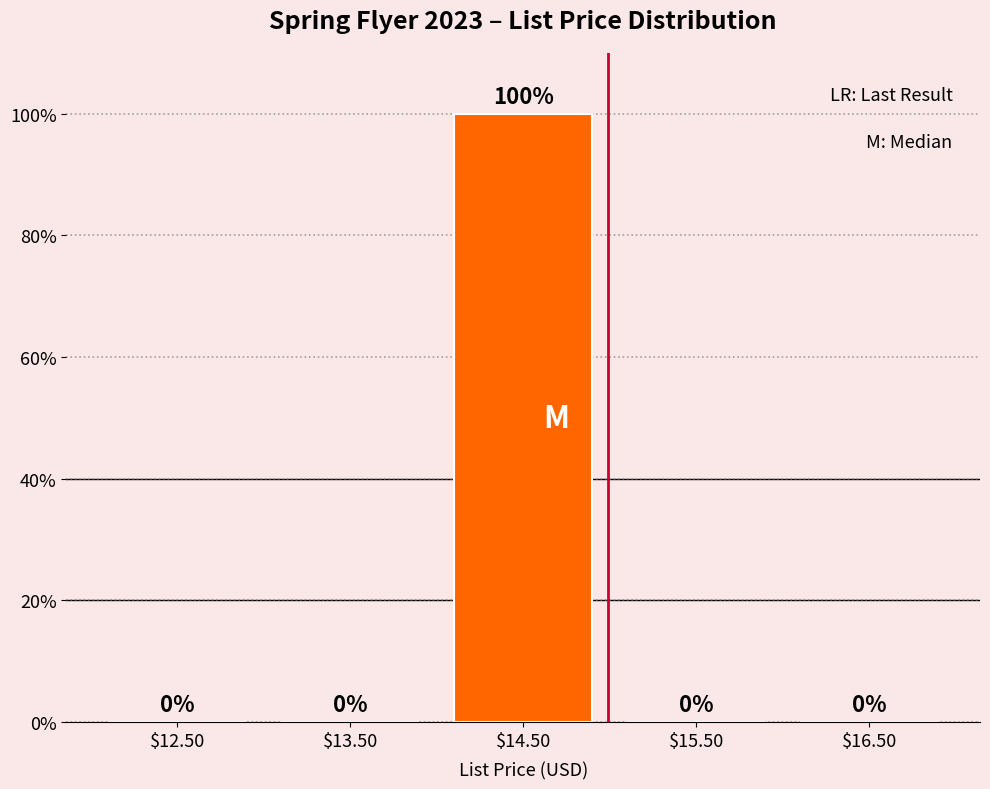

Is it true that the value at $16.50 is 0?

True